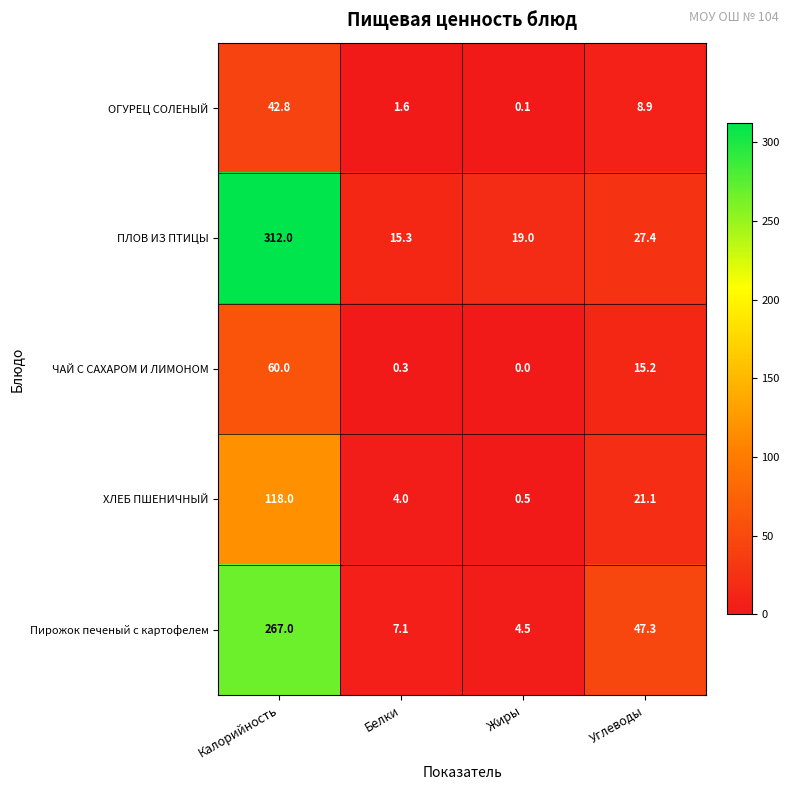

The value of ХЛЕБ ПШЕНИЧНЫЙ at Белки is 4.0. True or false?

True